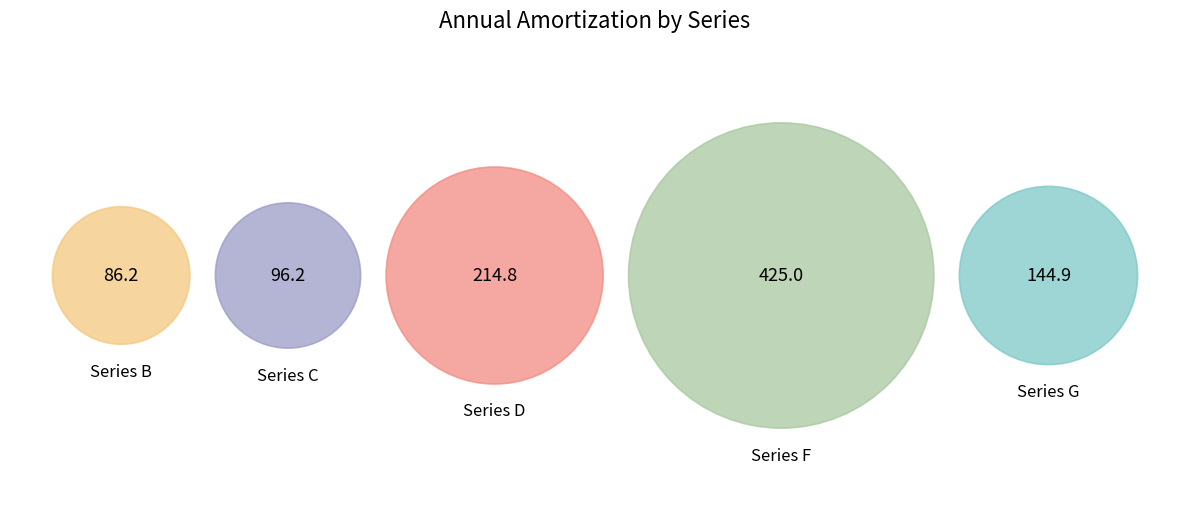

To the nearest percent, what is the combined percentage of Series G and Series B?

24%